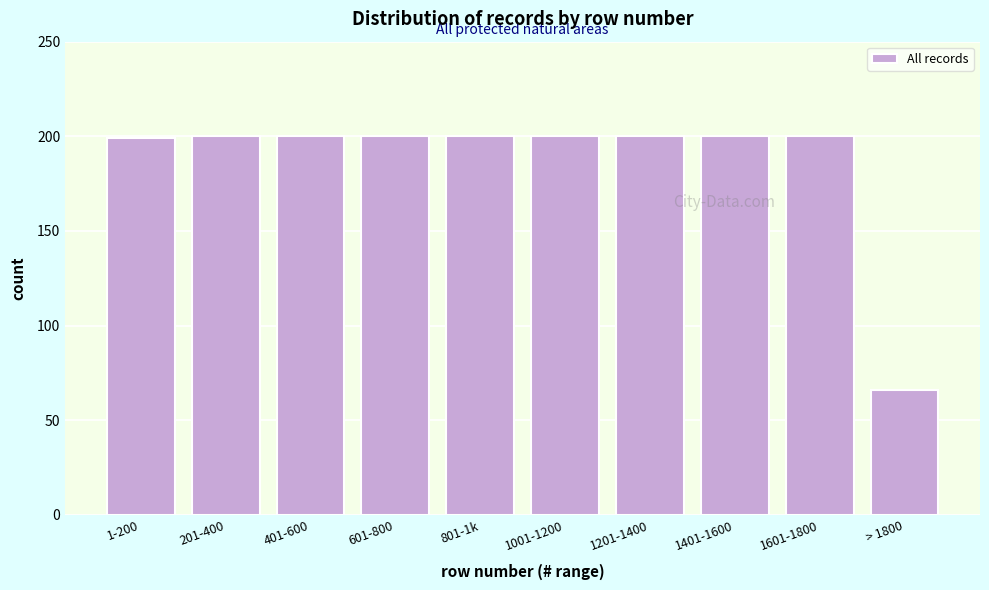

Reading left to right, list all the values displayed in this chart.

199	200	200	200	200	200	200	200	200	66